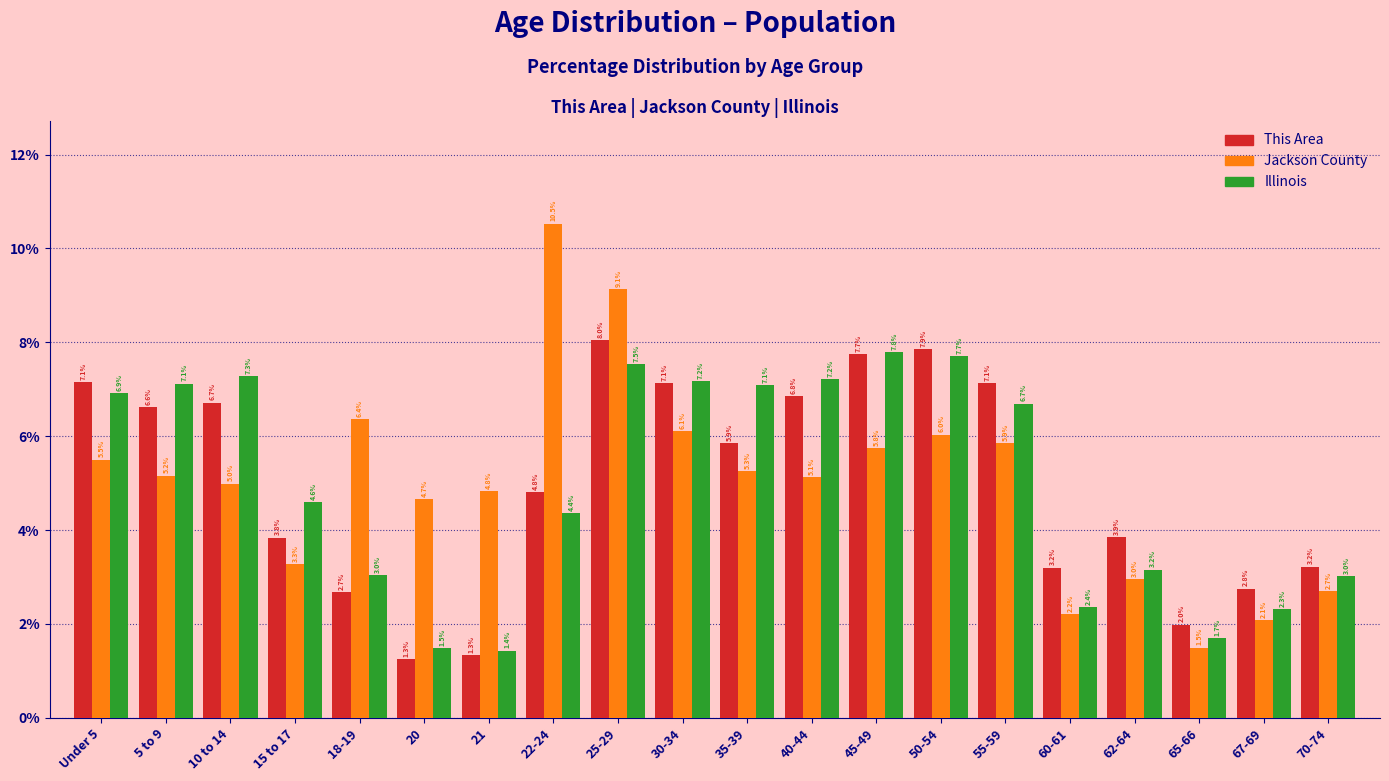

Reading right to left, extract all data points from this chart.

This Area: 70-74=3.2	67-69=2.8	65-66=2.0	62-64=3.9	60-61=3.2	55-59=7.1	50-54=7.9	45-49=7.7	40-44=6.8	35-39=5.9	30-34=7.1	25-29=8.0	22-24=4.8	21=1.3	20=1.3	18-19=2.7	15 to 17=3.8	10 to 14=6.7	5 to 9=6.6	Under 5=7.1
Jackson County: 70-74=2.7	67-69=2.1	65-66=1.5	62-64=3.0	60-61=2.2	55-59=5.9	50-54=6.0	45-49=5.8	40-44=5.1	35-39=5.3	30-34=6.1	25-29=9.1	22-24=10.5	21=4.8	20=4.7	18-19=6.4	15 to 17=3.3	10 to 14=5.0	5 to 9=5.2	Under 5=5.5
Illinois: 70-74=3.0	67-69=2.3	65-66=1.7	62-64=3.2	60-61=2.4	55-59=6.7	50-54=7.7	45-49=7.8	40-44=7.2	35-39=7.1	30-34=7.2	25-29=7.5	22-24=4.4	21=1.4	20=1.5	18-19=3.0	15 to 17=4.6	10 to 14=7.3	5 to 9=7.1	Under 5=6.9